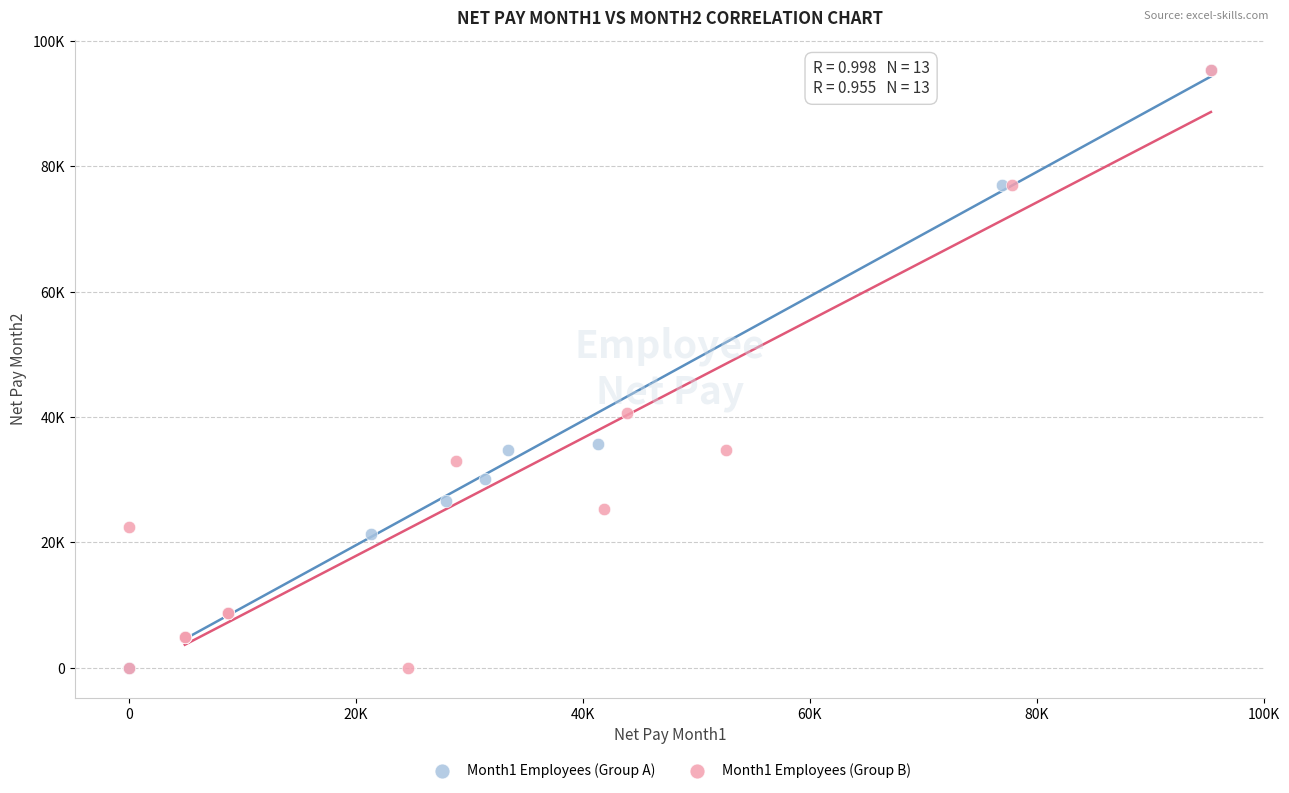

What are all the series names shown in the legend?

Month1 Employees (Group A), Month1 Employees (Group B)